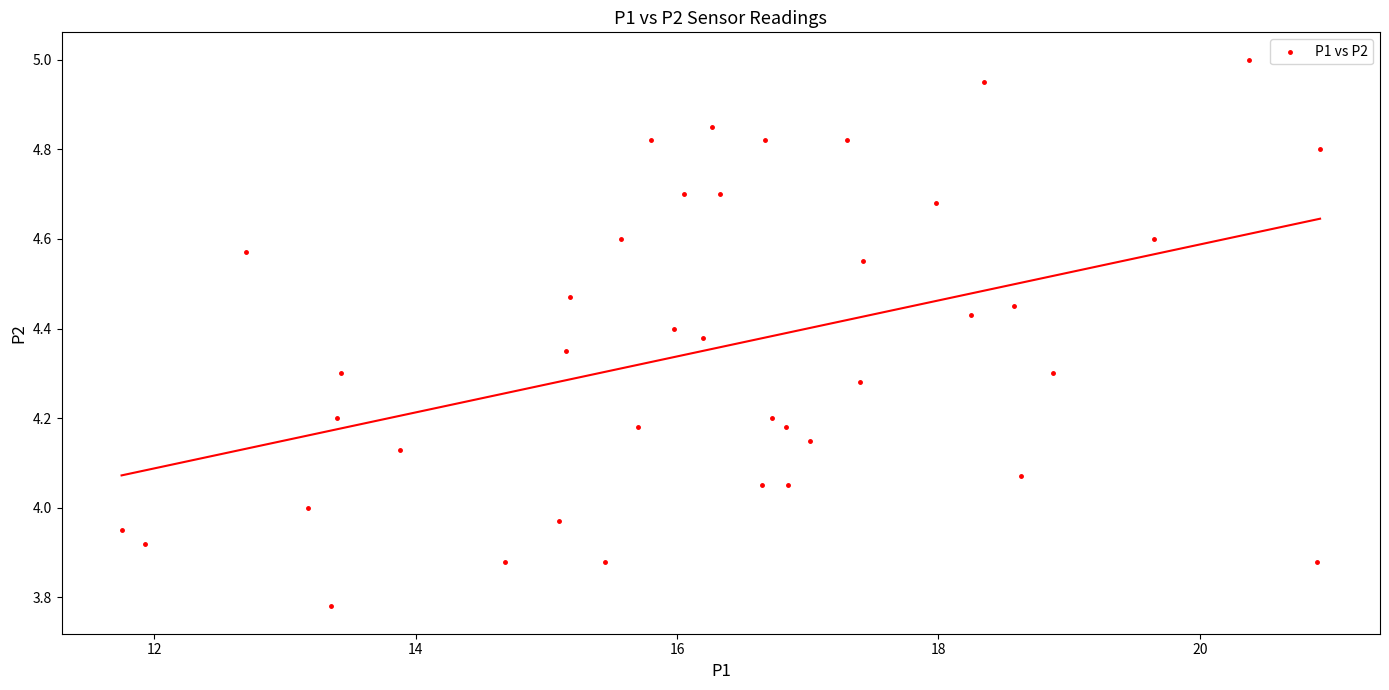

What is the range of Y values (max minus min)?

1.2